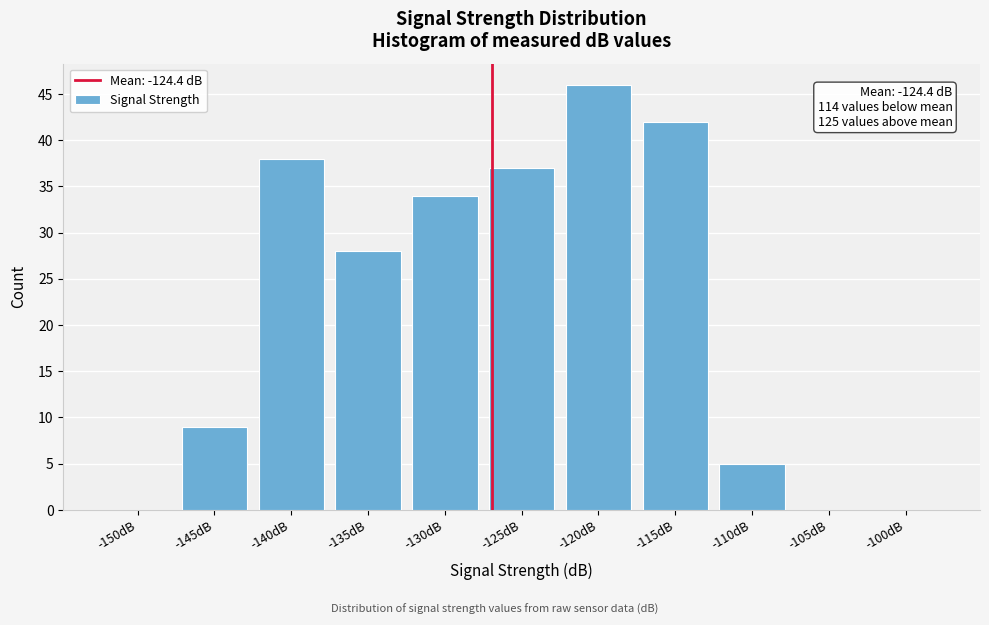

Reading left to right, transcribe all the data shown in this chart.

-150dB=0	-145dB=9	-140dB=38	-135dB=28	-130dB=34	-125dB=37	-120dB=46	-115dB=42	-110dB=5	-105dB=0	-100dB=0